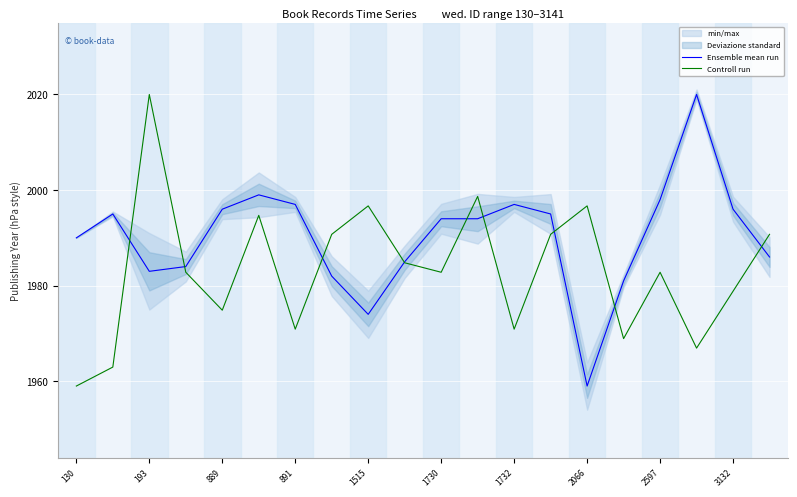

The Ensemble mean run series shows 1959.0 at 2066. True or false?

True